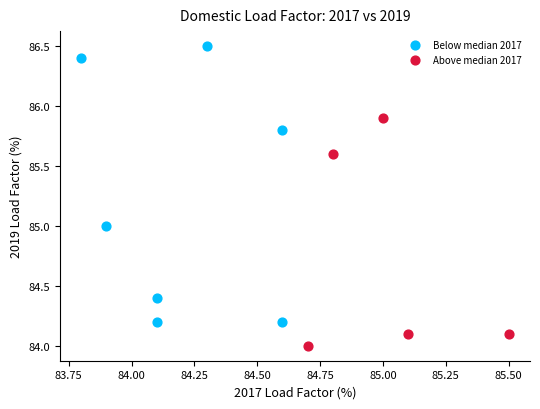

Which series reaches the maximum Y coordinate?

Below median 2017